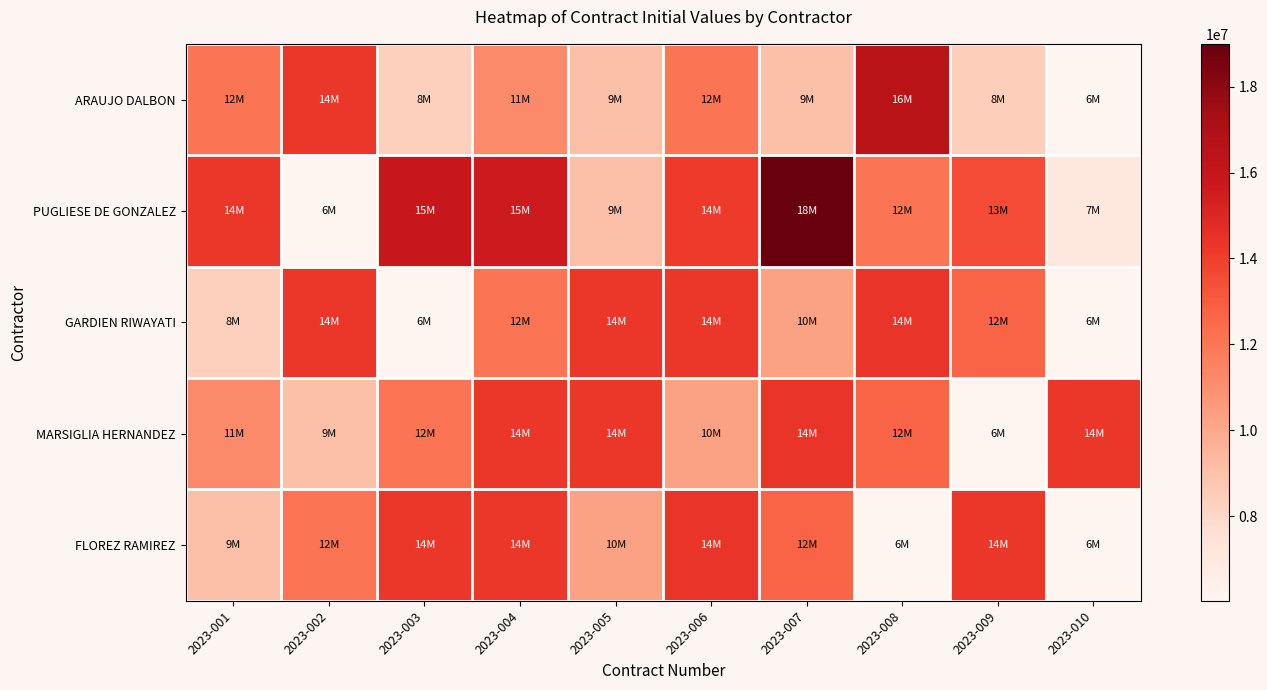

Reading left to right, transcribe all the data shown in this chart.

ARAUJO DALBON: 2023-001=12060928	2023-002=14322352	2023-003=8310708	2023-004=11241312	2023-005=9045696	2023-006=12060928	2023-007=9045696	2023-008=16438544	2023-009=8442624	2023-010=6030464
PUGLIESE DE GONZALEZ: 2023-001=14322352	2023-002=6030464	2023-003=15829920	2023-004=15652352	2023-005=9045696	2023-006=14144736	2023-007=18995904	2023-008=12067120	2023-009=13568544	2023-010=7104272
GARDIEN RIWAYATI: 2023-001=8310708	2023-002=14322352	2023-003=6030464	2023-004=12060928	2023-005=14322352	2023-006=14322352	2023-007=10239504	2023-008=14354736	2023-009=12683120	2023-010=6030464
MARSIGLIA HERNANDEZ: 2023-001=11241312	2023-002=9045696	2023-003=12060928	2023-004=14322352	2023-005=14322352	2023-006=10239504	2023-007=14354736	2023-008=12683120	2023-009=6030464	2023-010=14322352
FLOREZ RAMIREZ: 2023-001=9045696	2023-002=12060928	2023-003=14322352	2023-004=14322352	2023-005=10239504	2023-006=14354736	2023-007=12683120	2023-008=6030464	2023-009=14322352	2023-010=6030464